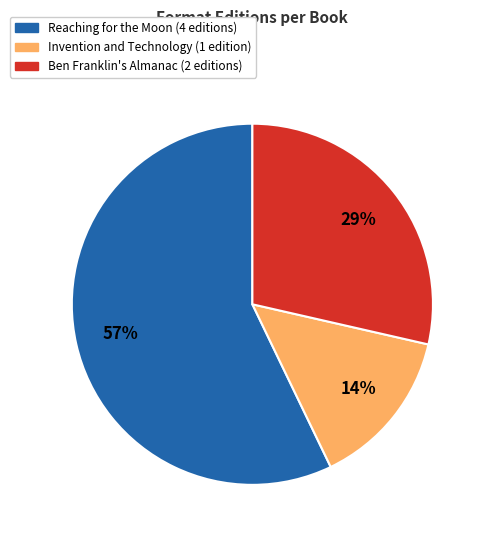

Is there a majority slice in this chart?

Yes